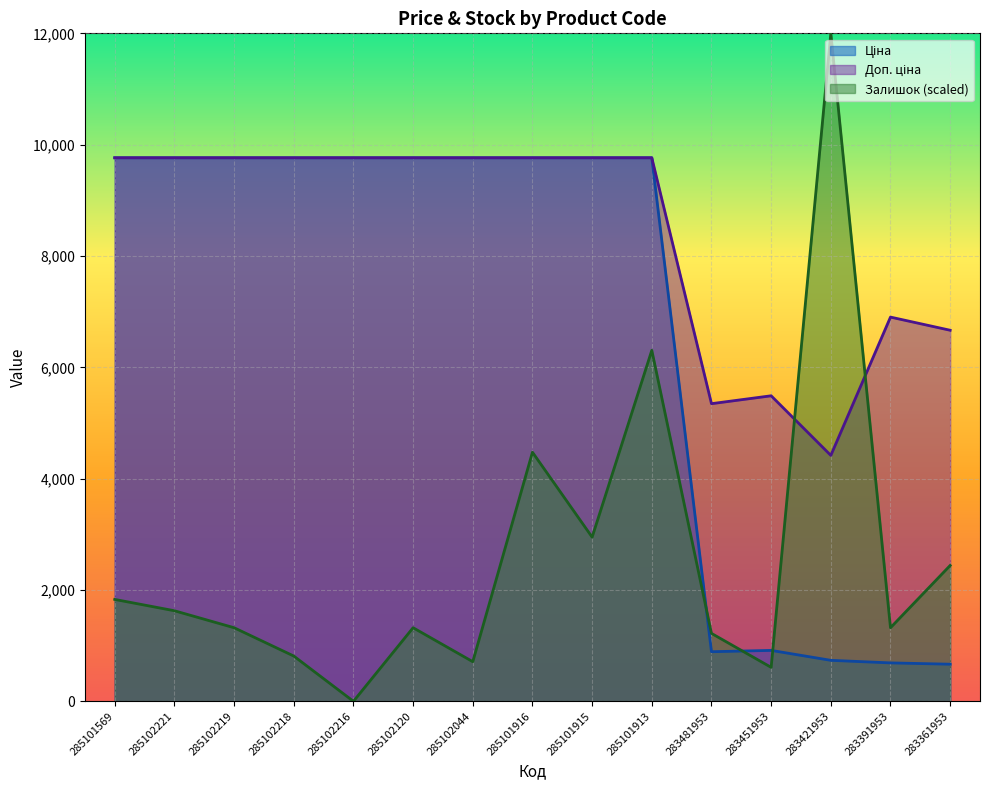

Rank the categories by Залишок value from highest to lowest.

283421953, 285101913, 285101916, 285101915, 283361953, 285101569, 285102221, 285102219, 285102120, 283391953, 283481953, 285102218, 285102044, 283451953, 285102216